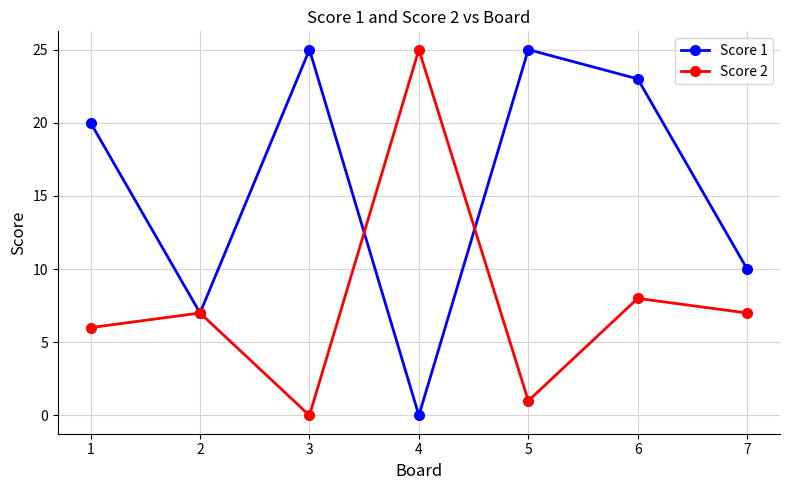

Between 3 and 7, which series saw the biggest shift?

Score 1